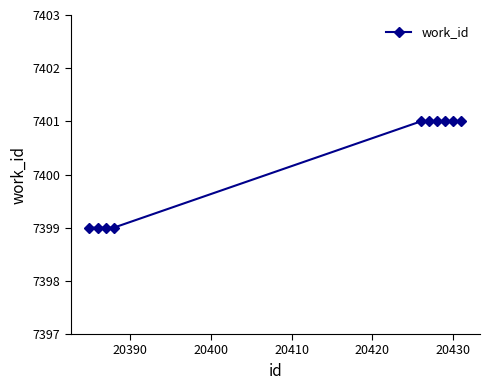

Reading left to right, list all the values displayed in this chart.

7399	7399	7399	7399	7401	7401	7401	7401	7401	7401